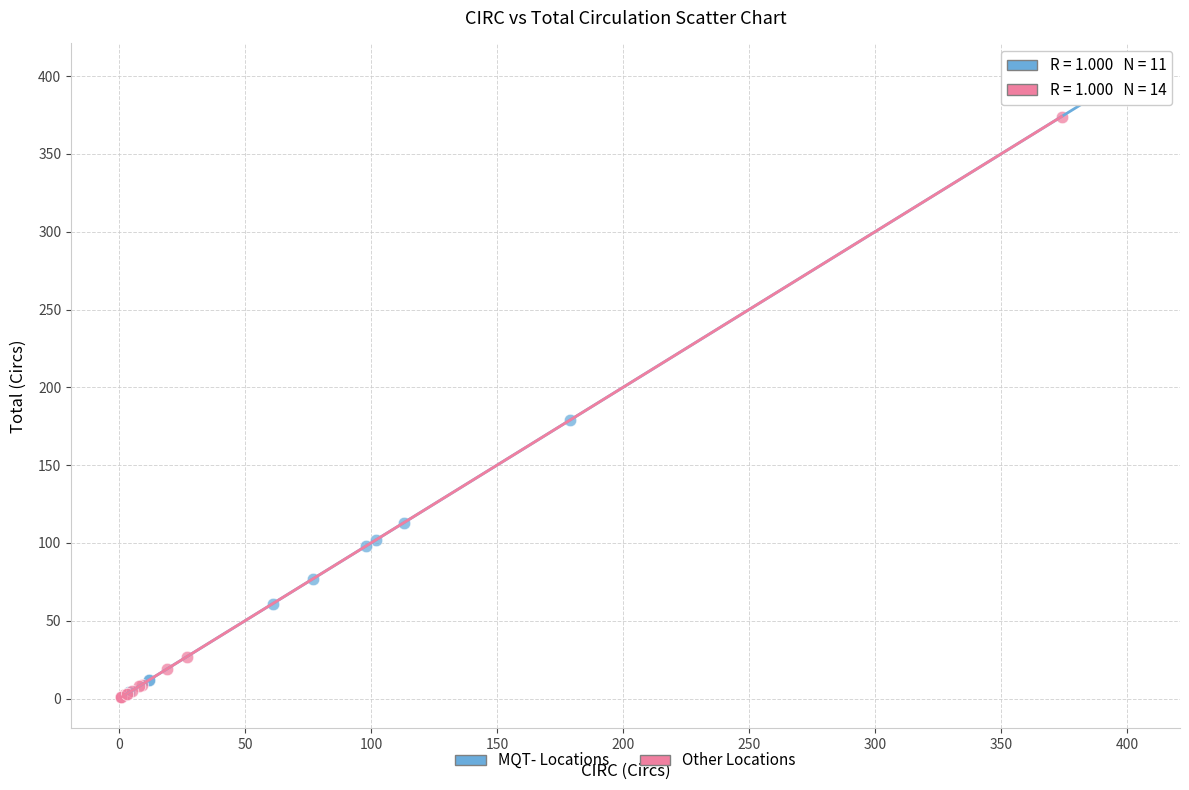

Which series reaches the maximum Y coordinate?

MQT- Locations